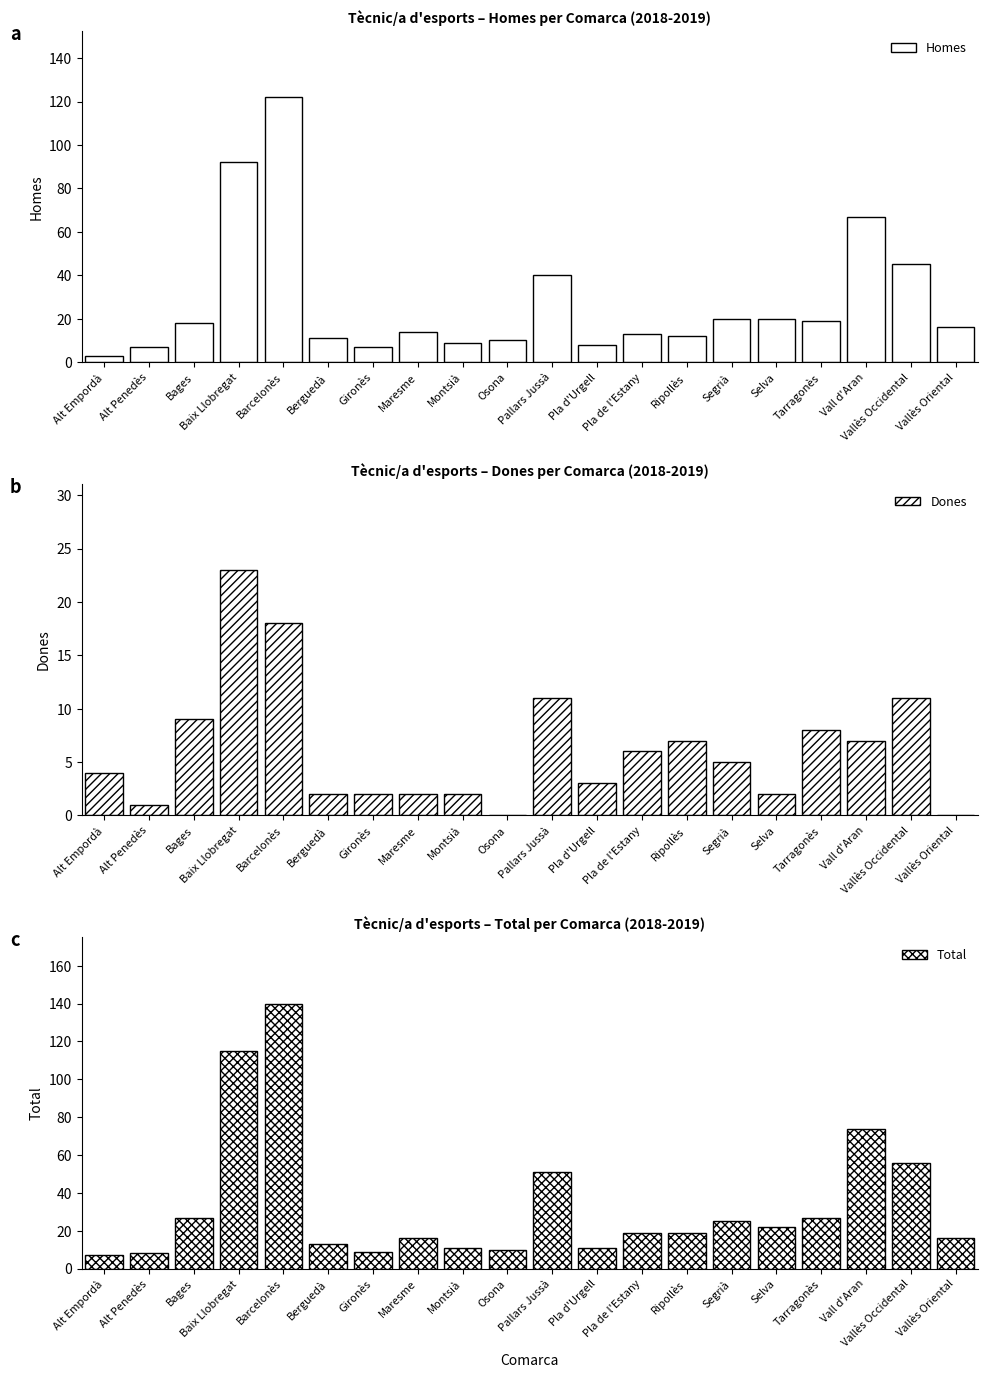

How many data points does each series have?

20